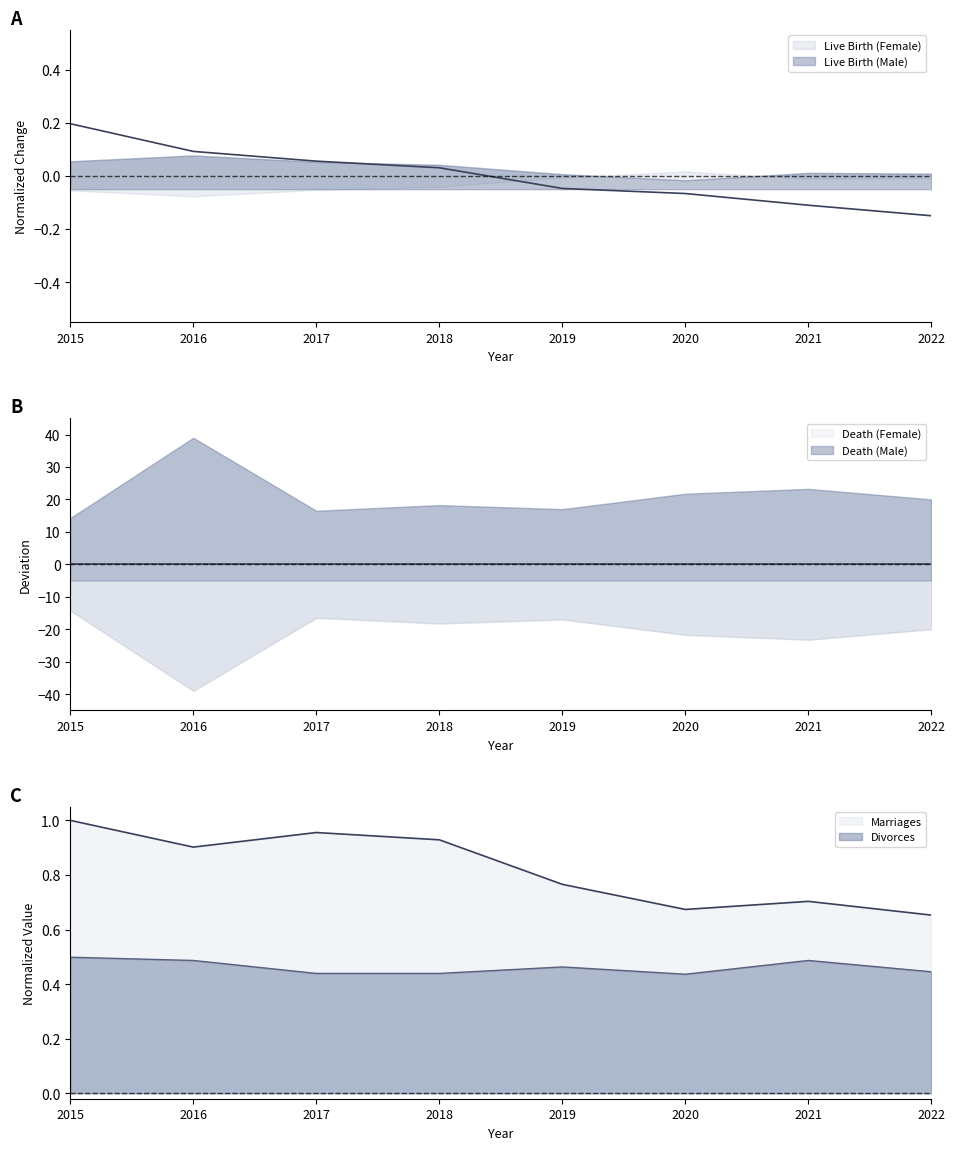

True or false: Live Birth (Male) has a value of -0.0 at 2019.

False